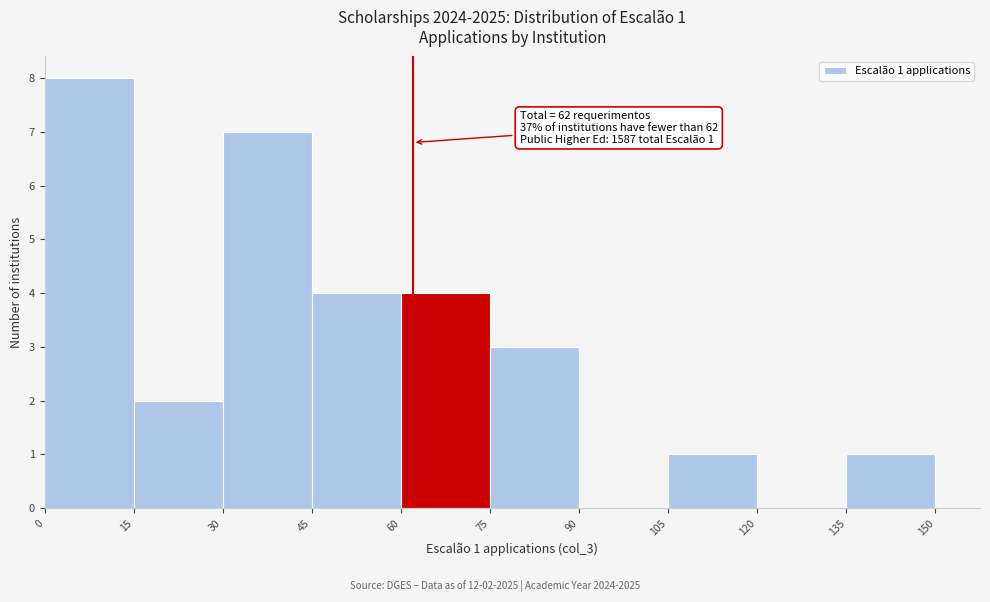

Over which range of the x-axis is the bar tallest?

0 to 15